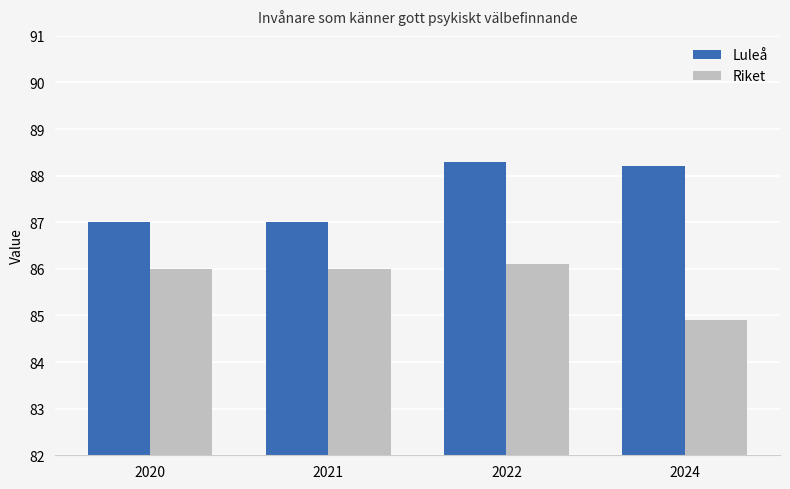

How many data points does each series have?

4